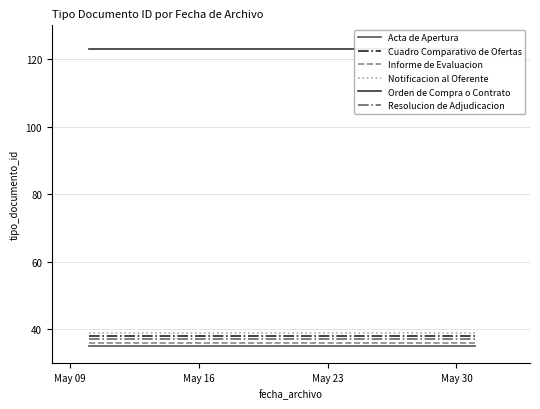

What is the sum of all Resolucion de Adjudicacion values?

74